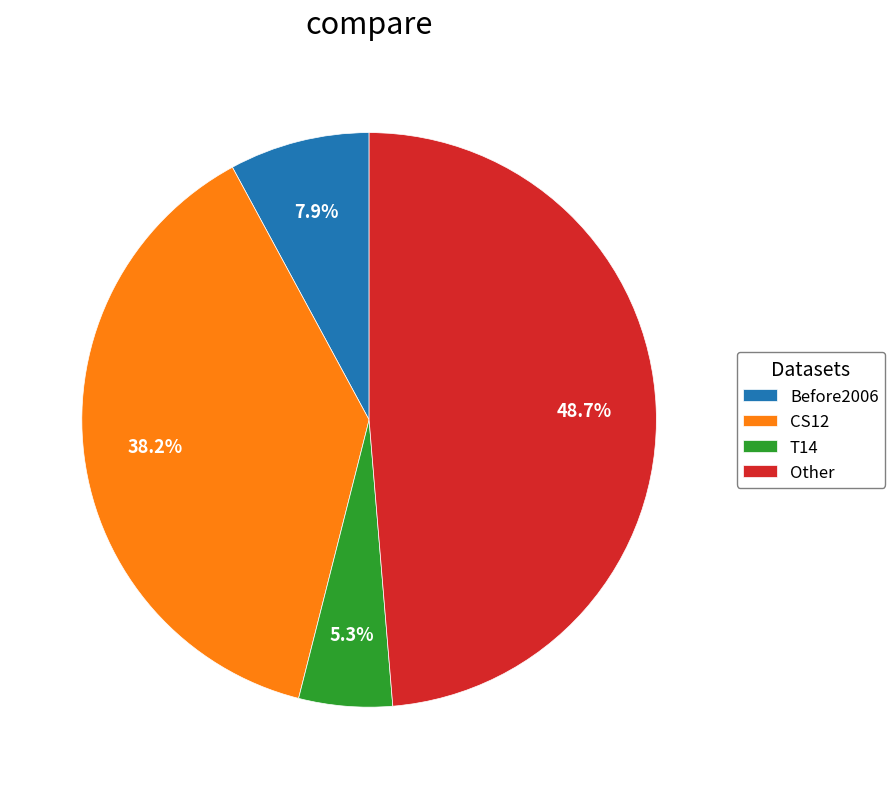

Which category has the biggest portion of the pie?

Other